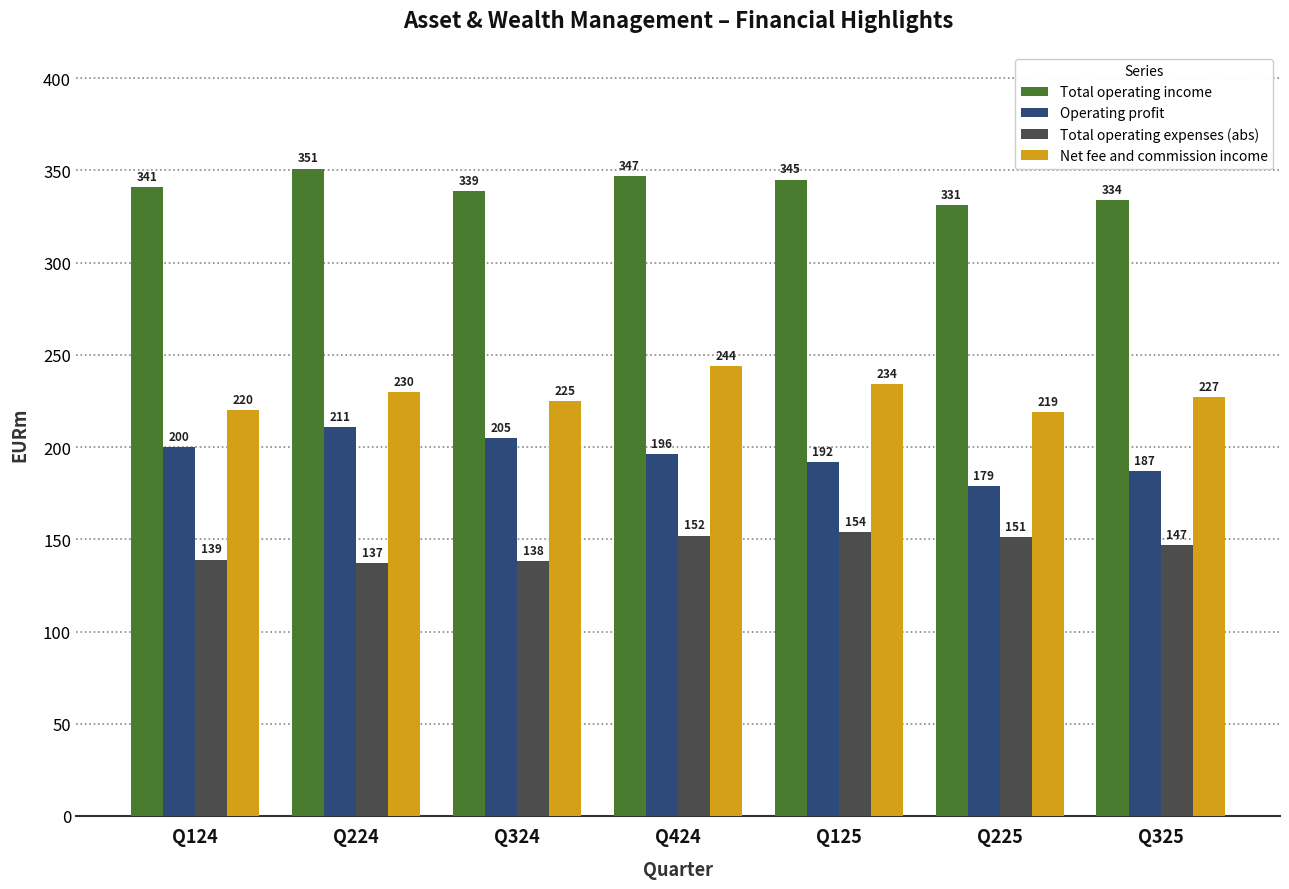

What is the difference between the maximum and minimum values in the Net fee and commission income series?

25